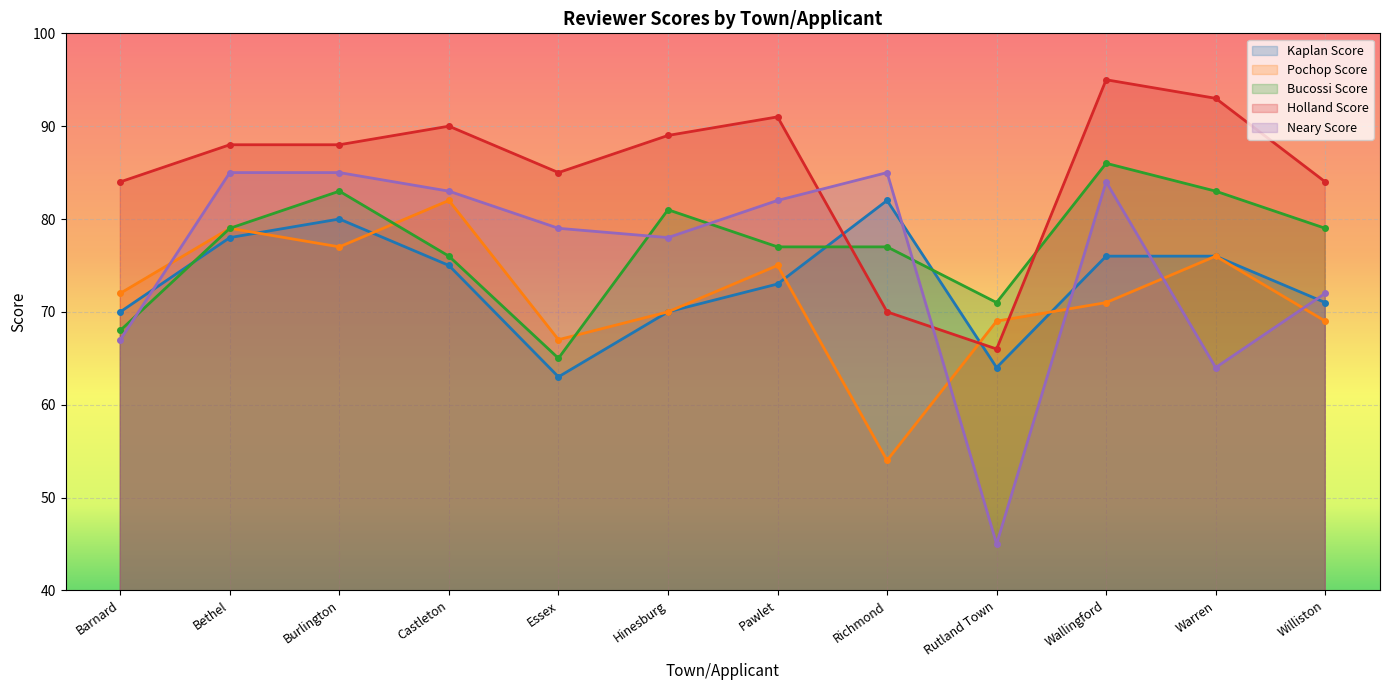

What is the difference between the highest and lowest values at Bethel?

10